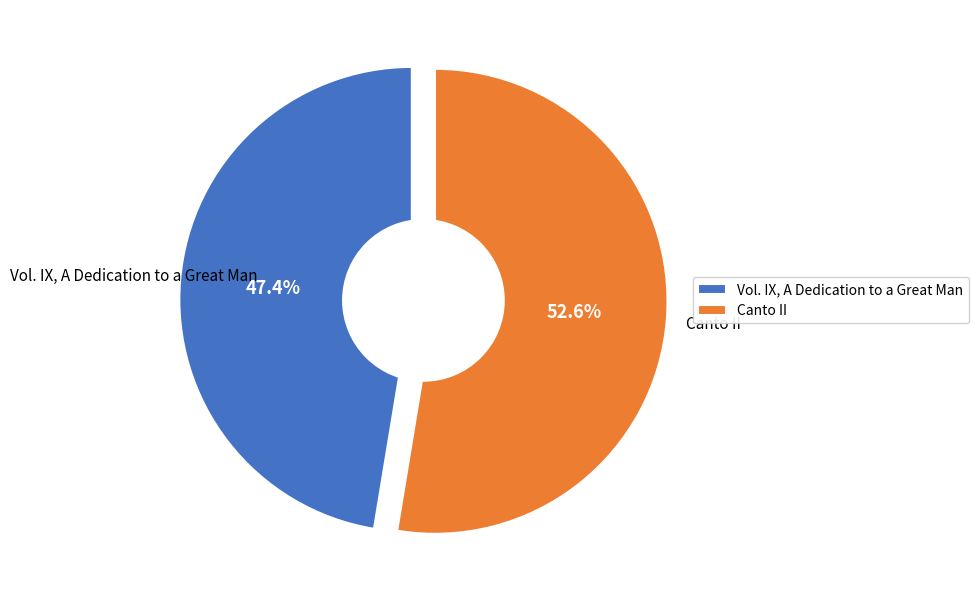

What is the change in value from Vol. IX, A Dedication to a Great Man to Canto II?

+559